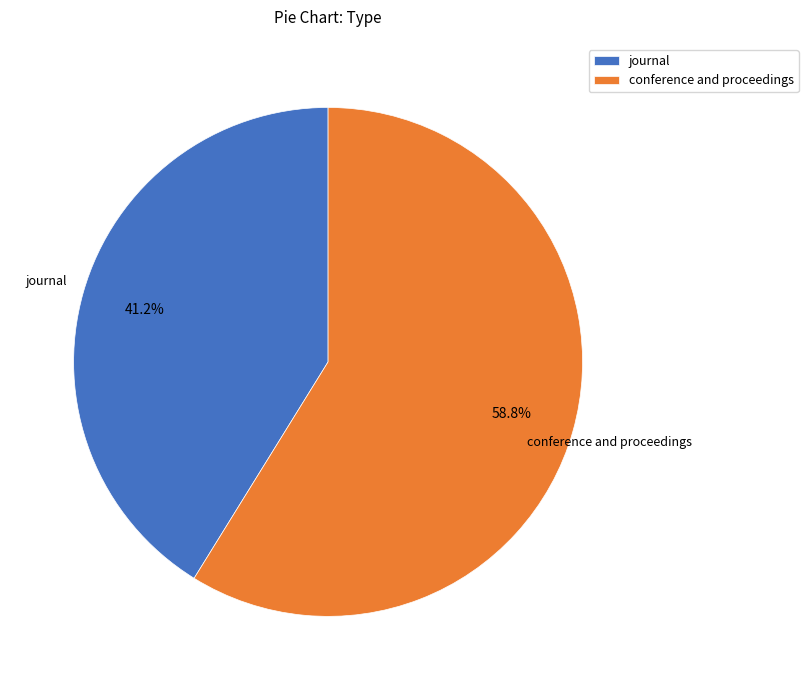

Is there any slice that represents more than half of the pie?

Yes